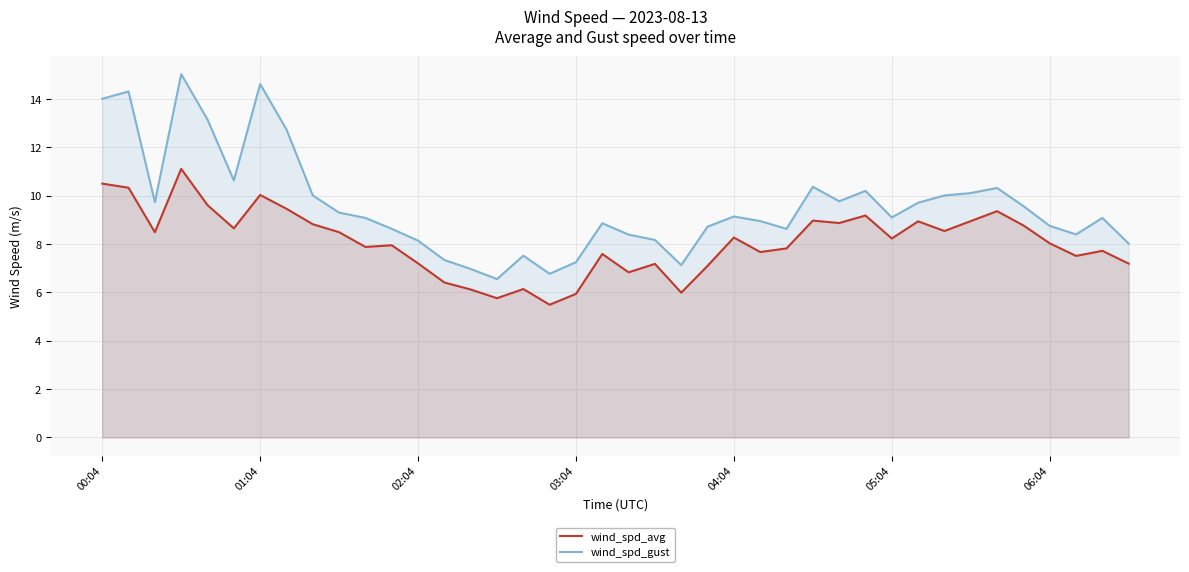

In wind_spd_gust, how many points are lower than both neighbors (excluding endpoints)?

9